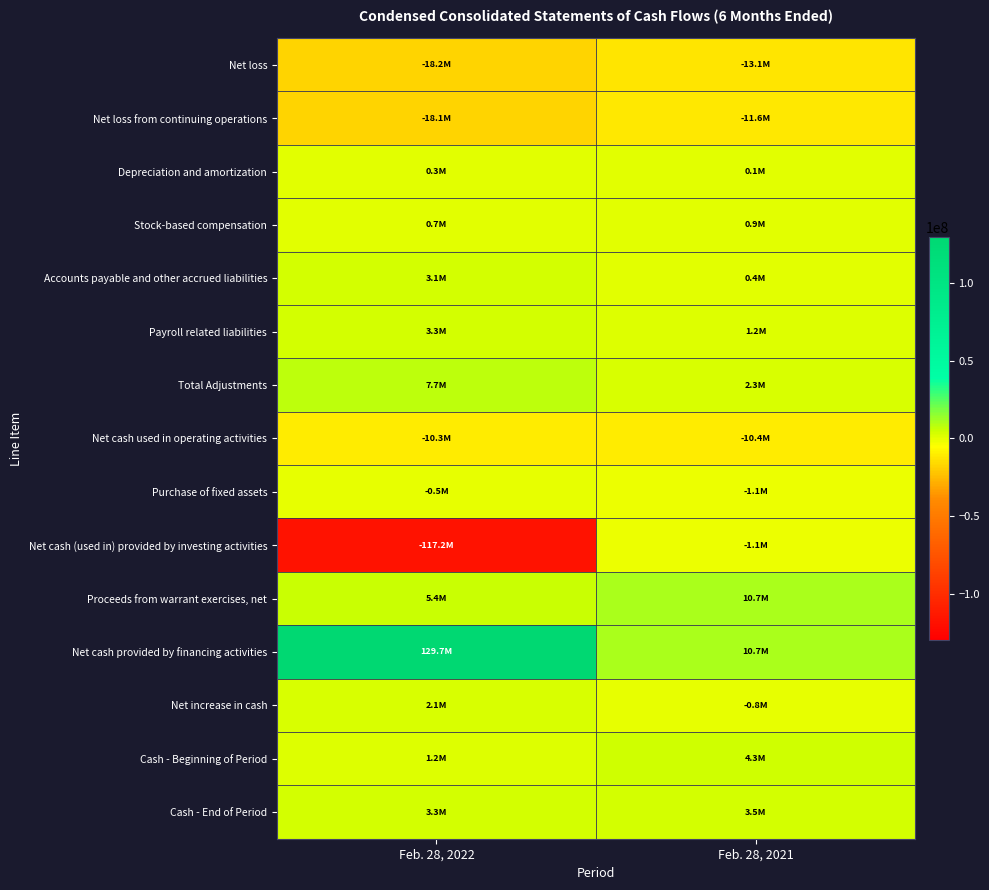

Which series changed the most between Feb. 28, 2022 and Feb. 28, 2021?

Net cash provided by financing activities